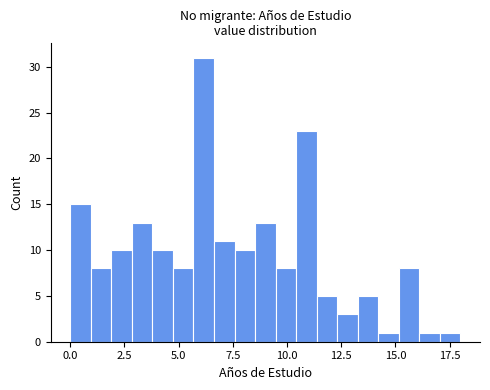

Read against the x-axis, roughly where is the centre of the tallest bar?

6.0